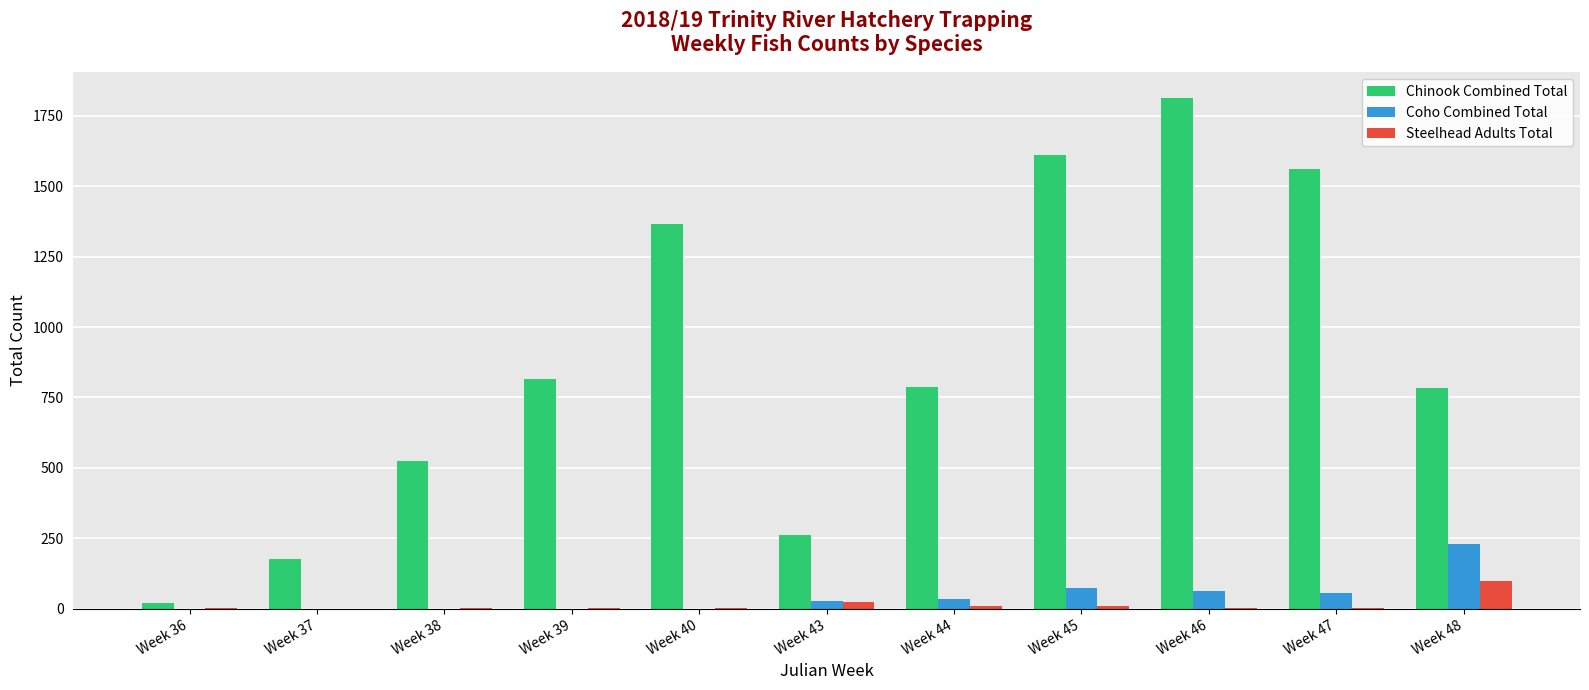

Between Week 43 and Week 46, which series saw the biggest shift?

Chinook Combined Total